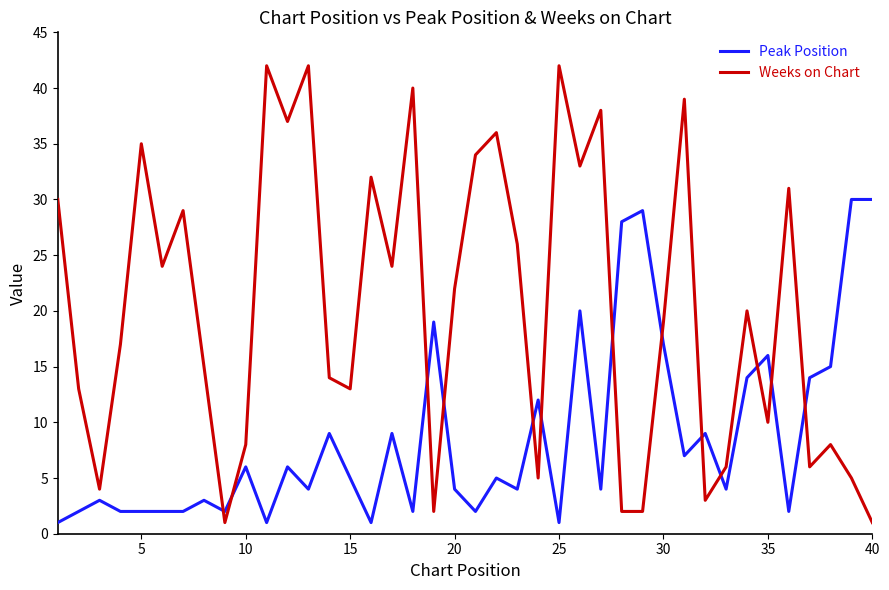

Is this an area chart (filled region under the line)?

No